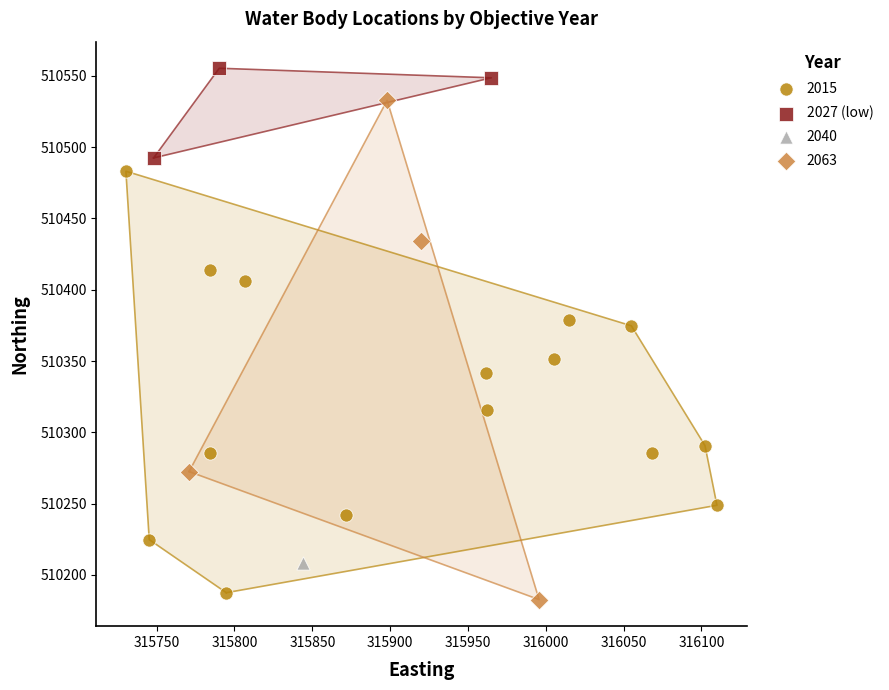

What are all the series names shown in the legend?

2015, 2027 (low), 2040, 2063